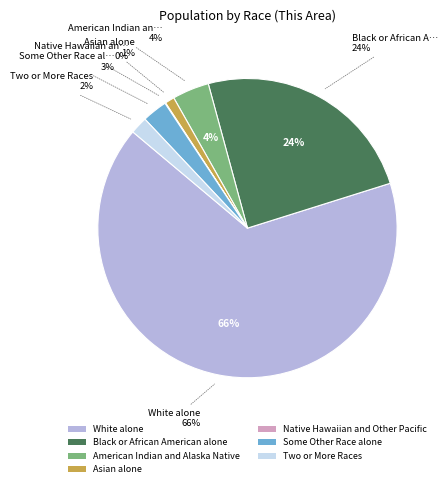

What is the largest slice in the pie chart?

White alone